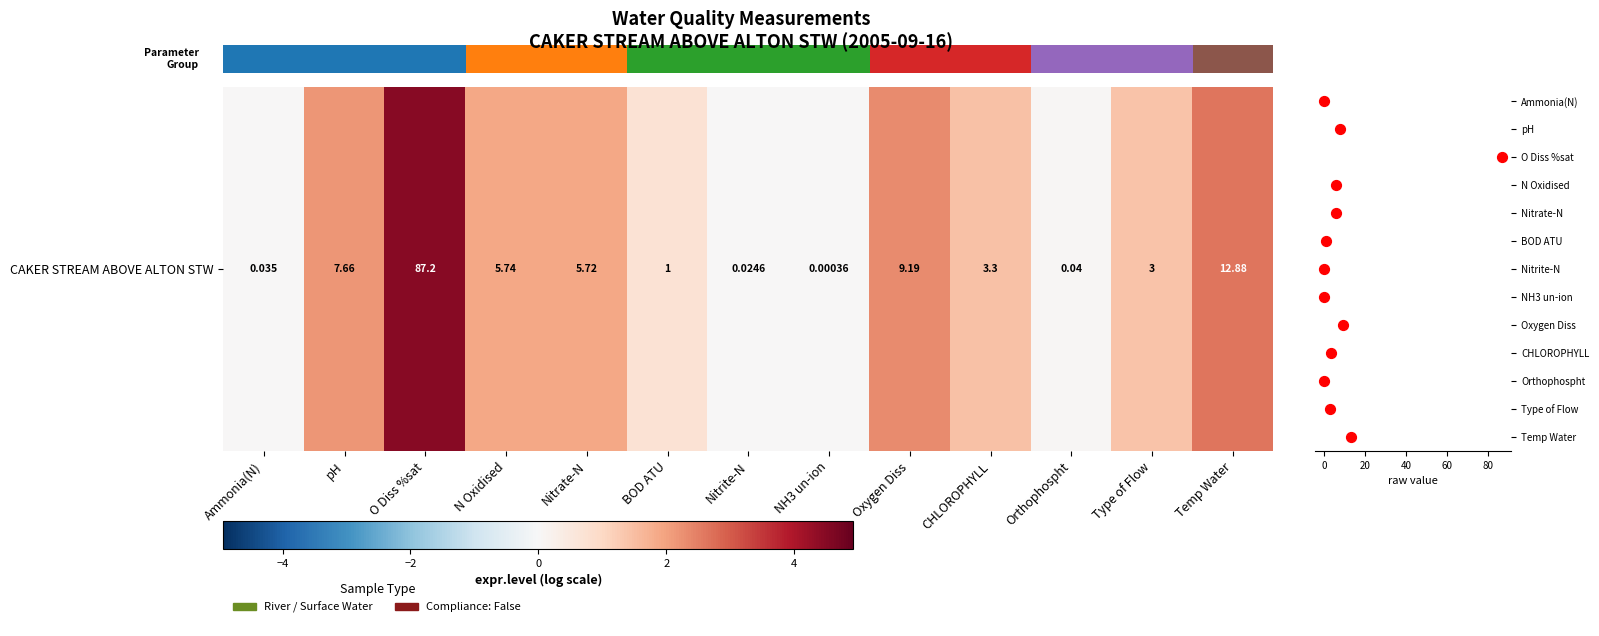

At which label is the value closest to 2?

N Oxidised